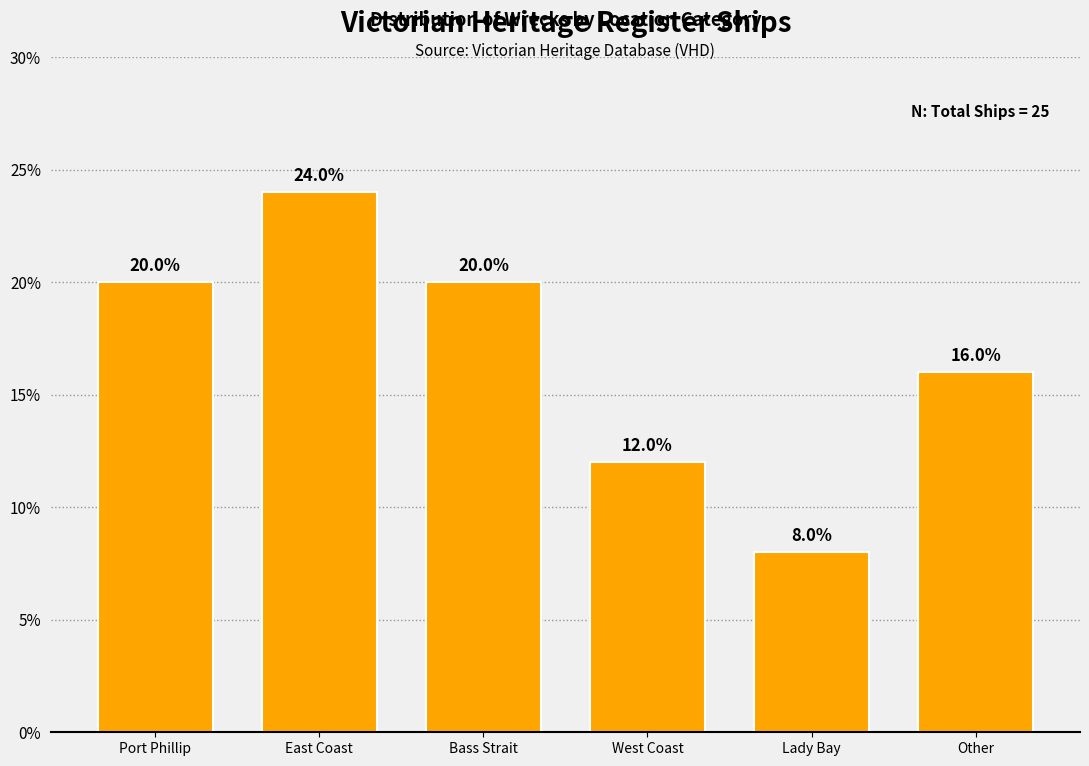

Reading right to left, extract all data points from this chart.

Other=16	Lady Bay=8	West Coast=12	Bass Strait=20	East Coast=24	Port Phillip=20